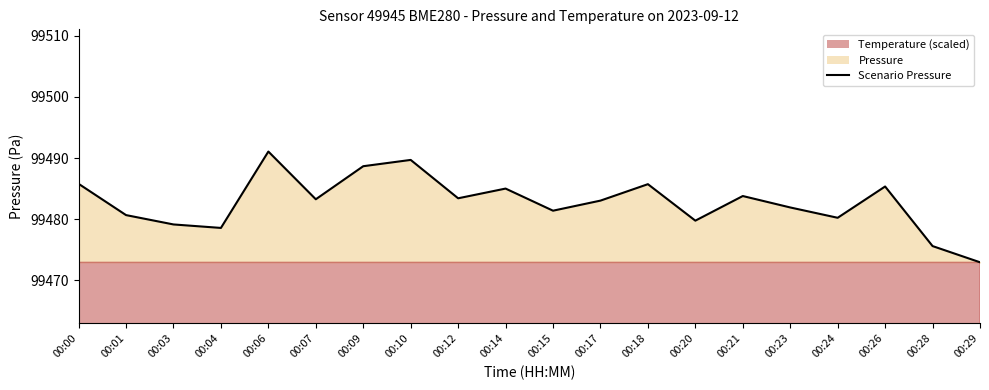

Is it true that the value at 00:26 is 99485.3?

True